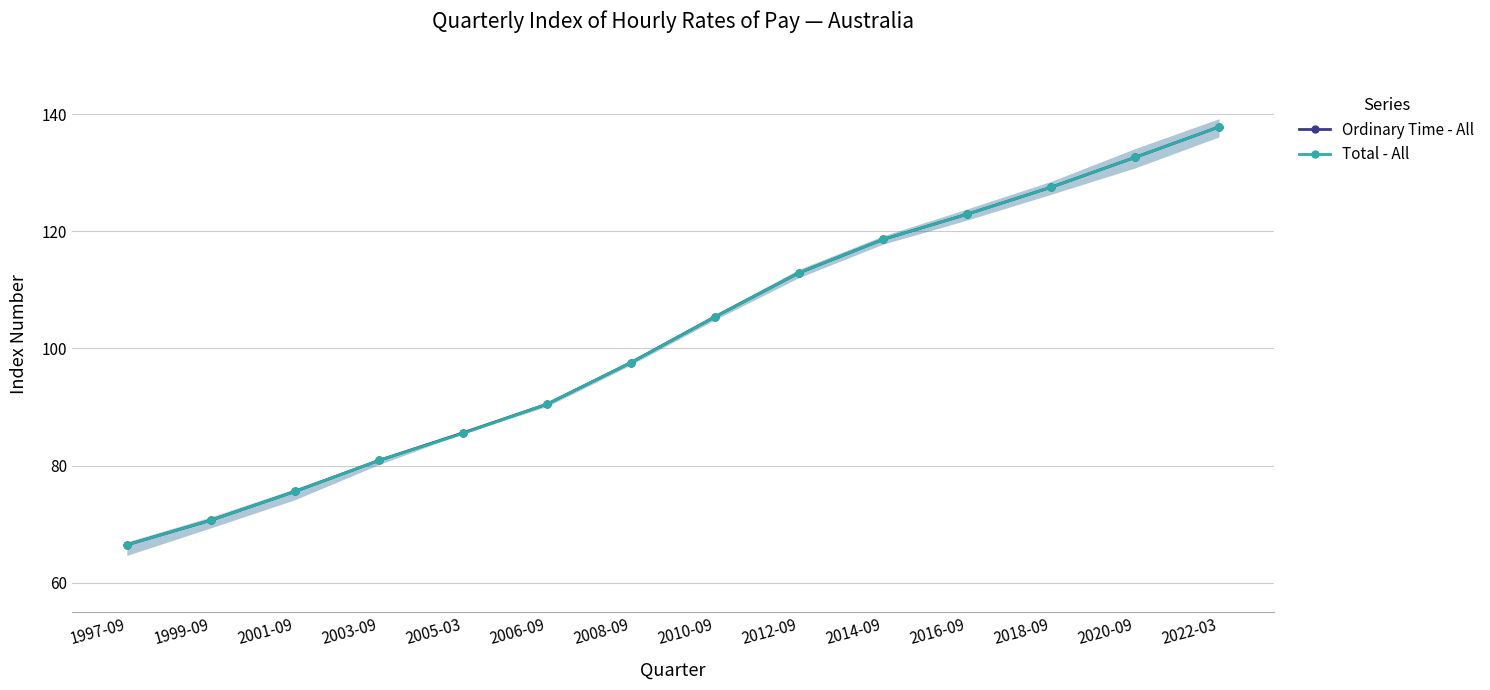

How many lines are shown in the chart?

2